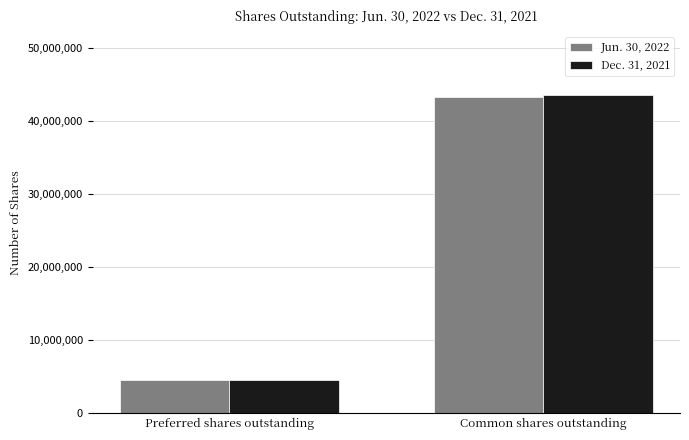

What is the label of the 1st bar from the left?

Preferred shares outstanding